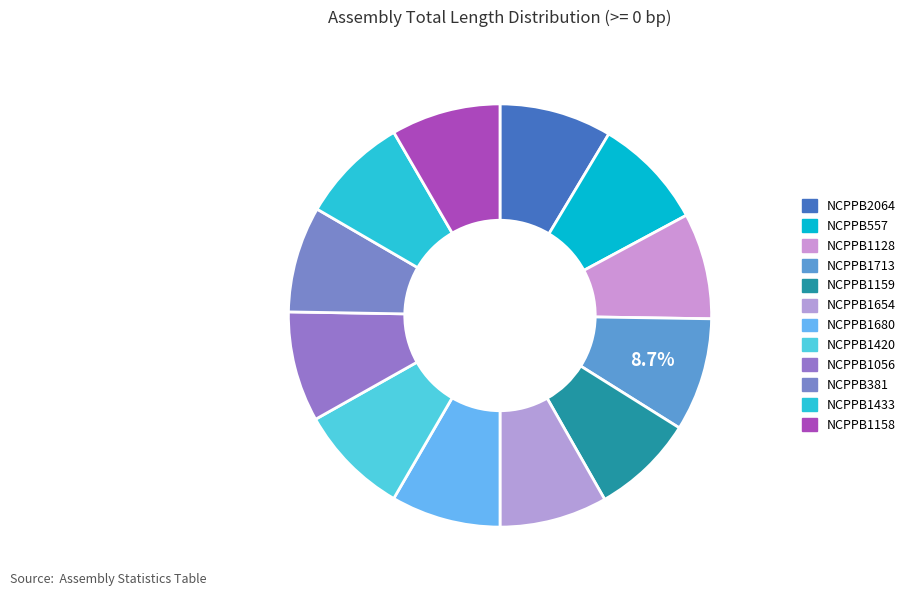

Does NCPPB2064 represent more than half of the total?

No